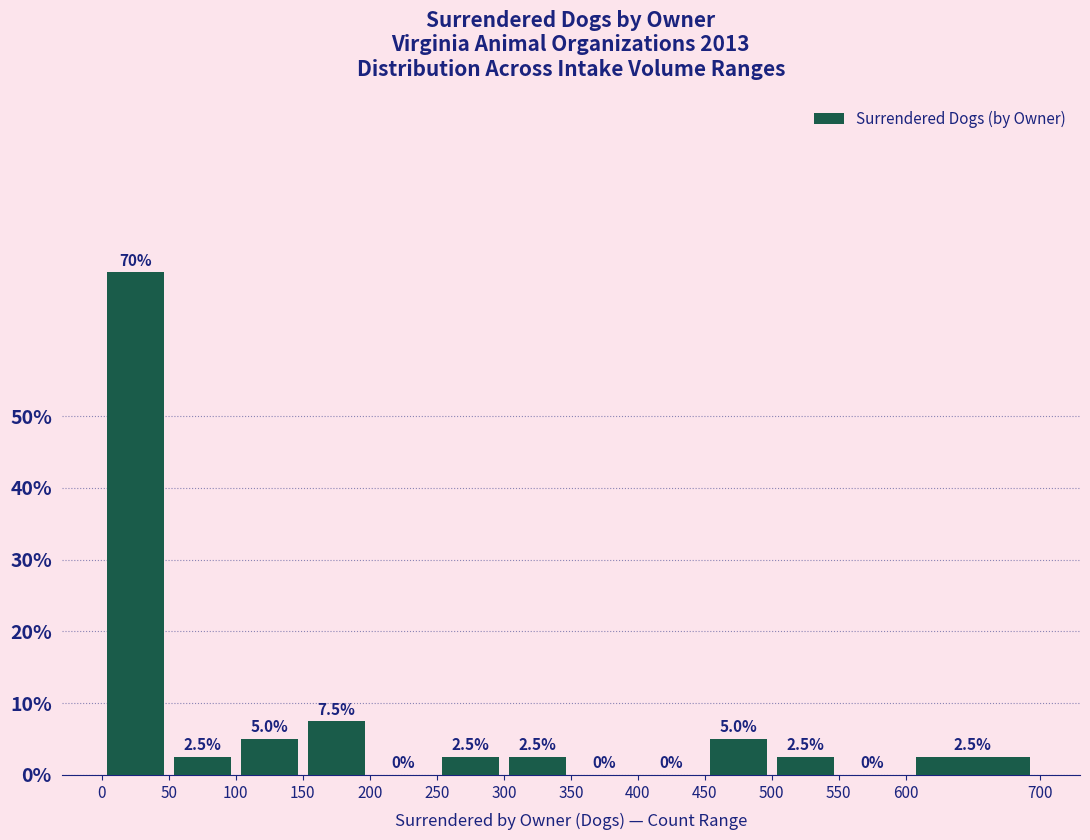

Reading left to right, list every bar in this chart as the range it spans on the x-axis followed by its height.

0 to 50: 70.0
50 to 100: 2.5
100 to 150: 5.0
150 to 200: 7.5
200 to 250: 0.0
250 to 300: 2.5
300 to 350: 2.5
350 to 400: 0.0
400 to 450: 0.0
450 to 500: 5.0
500 to 550: 2.5
550 to 600: 0.0
600 to 700: 2.5